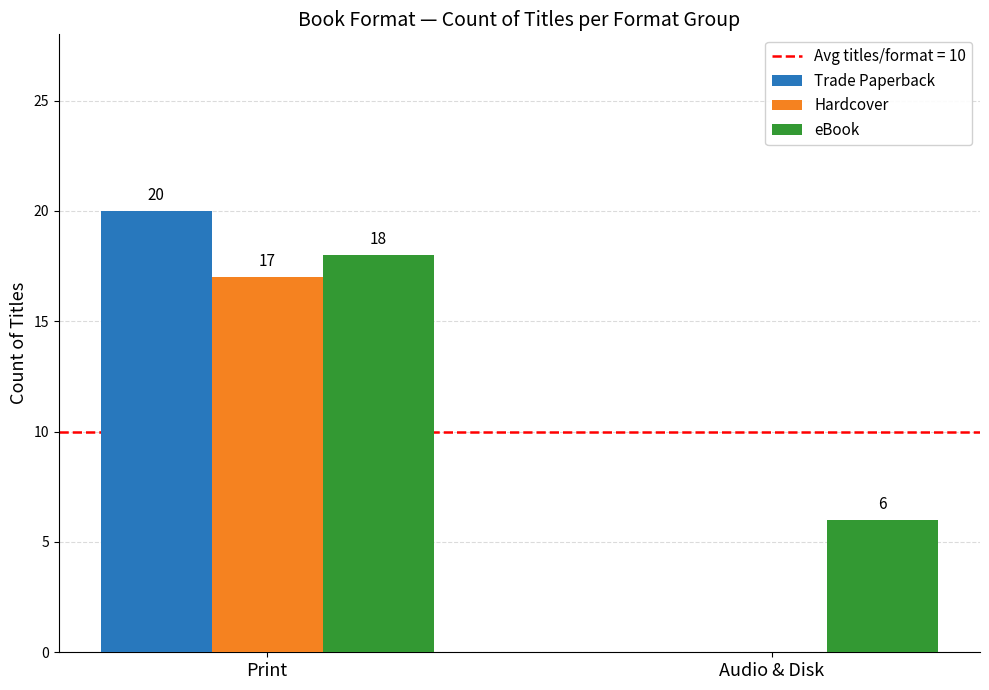

What is the highest value of the Trade Paperback series?

20